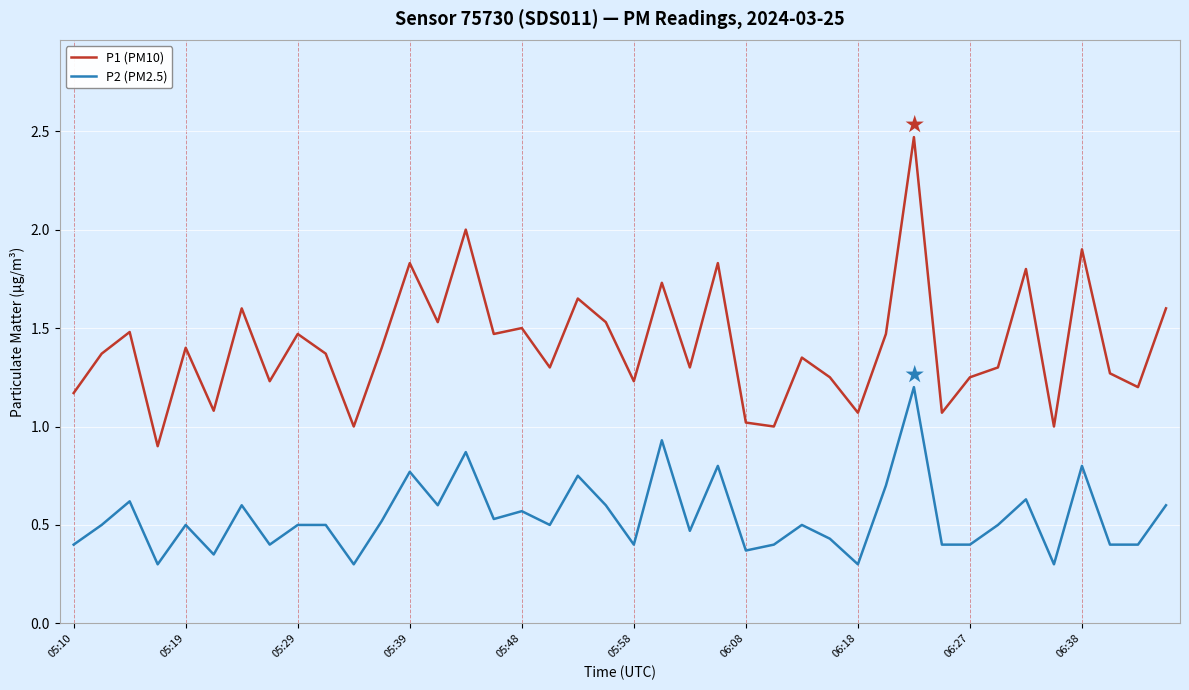

Which series has the largest total across all categories?

P1 (PM10)